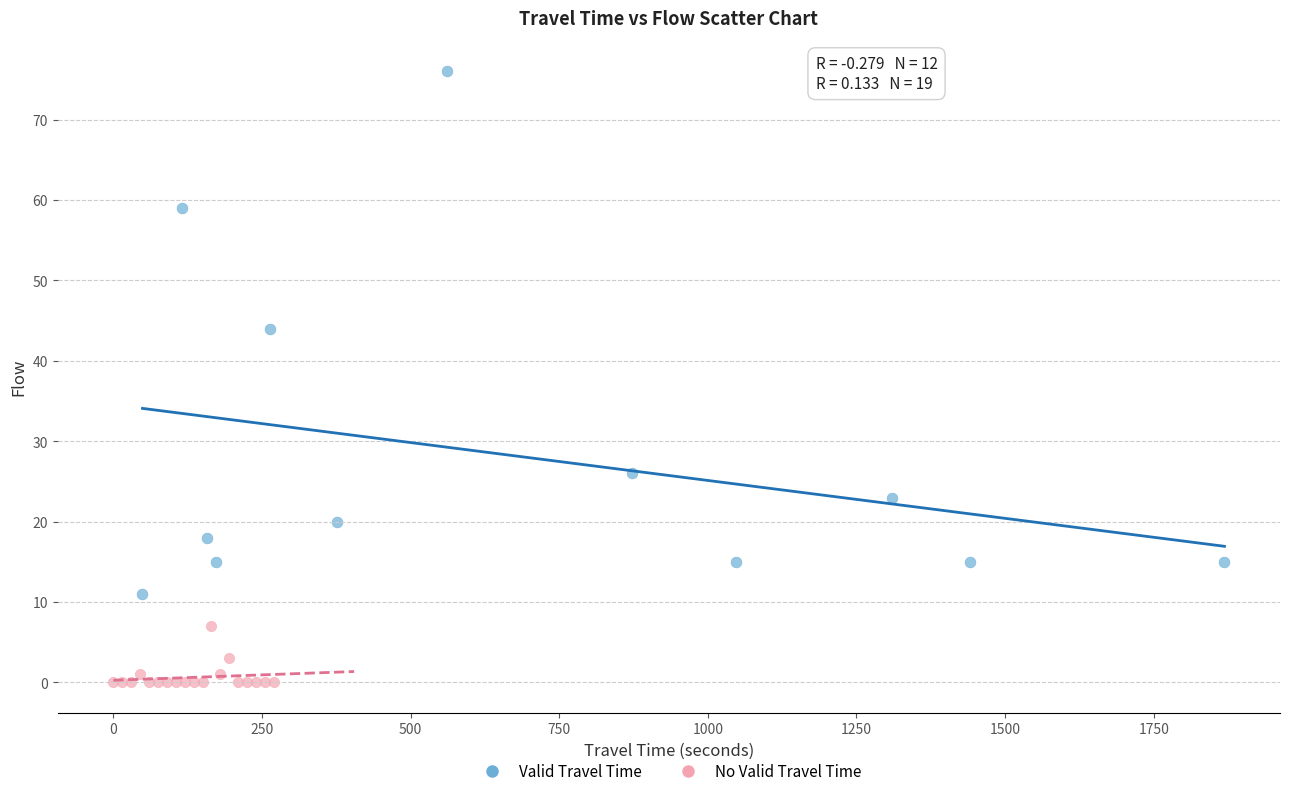

Which series reaches the maximum Y coordinate?

Valid Travel Time